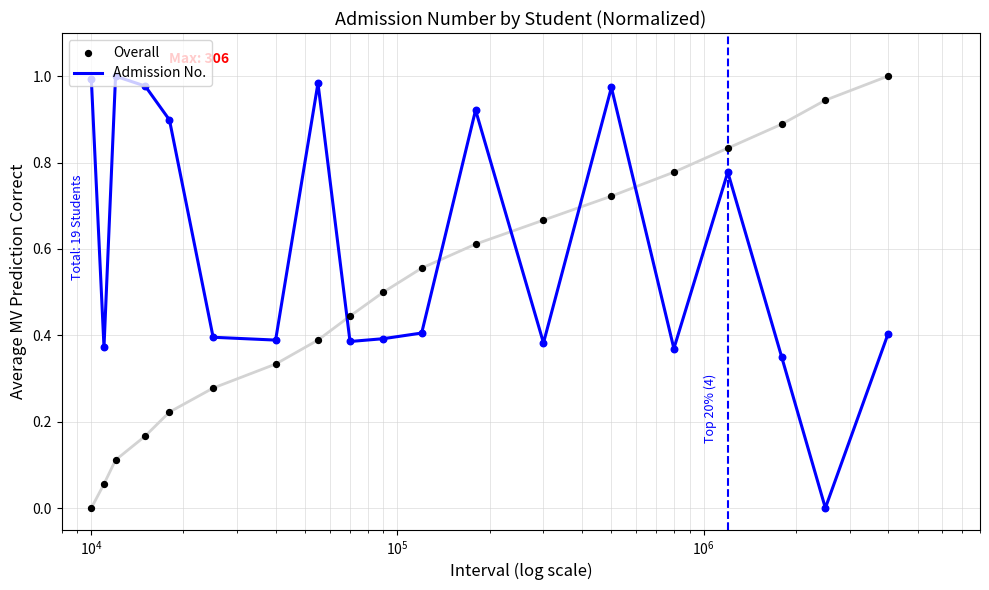

What are all the series names shown in the legend?

Admission No., Overall